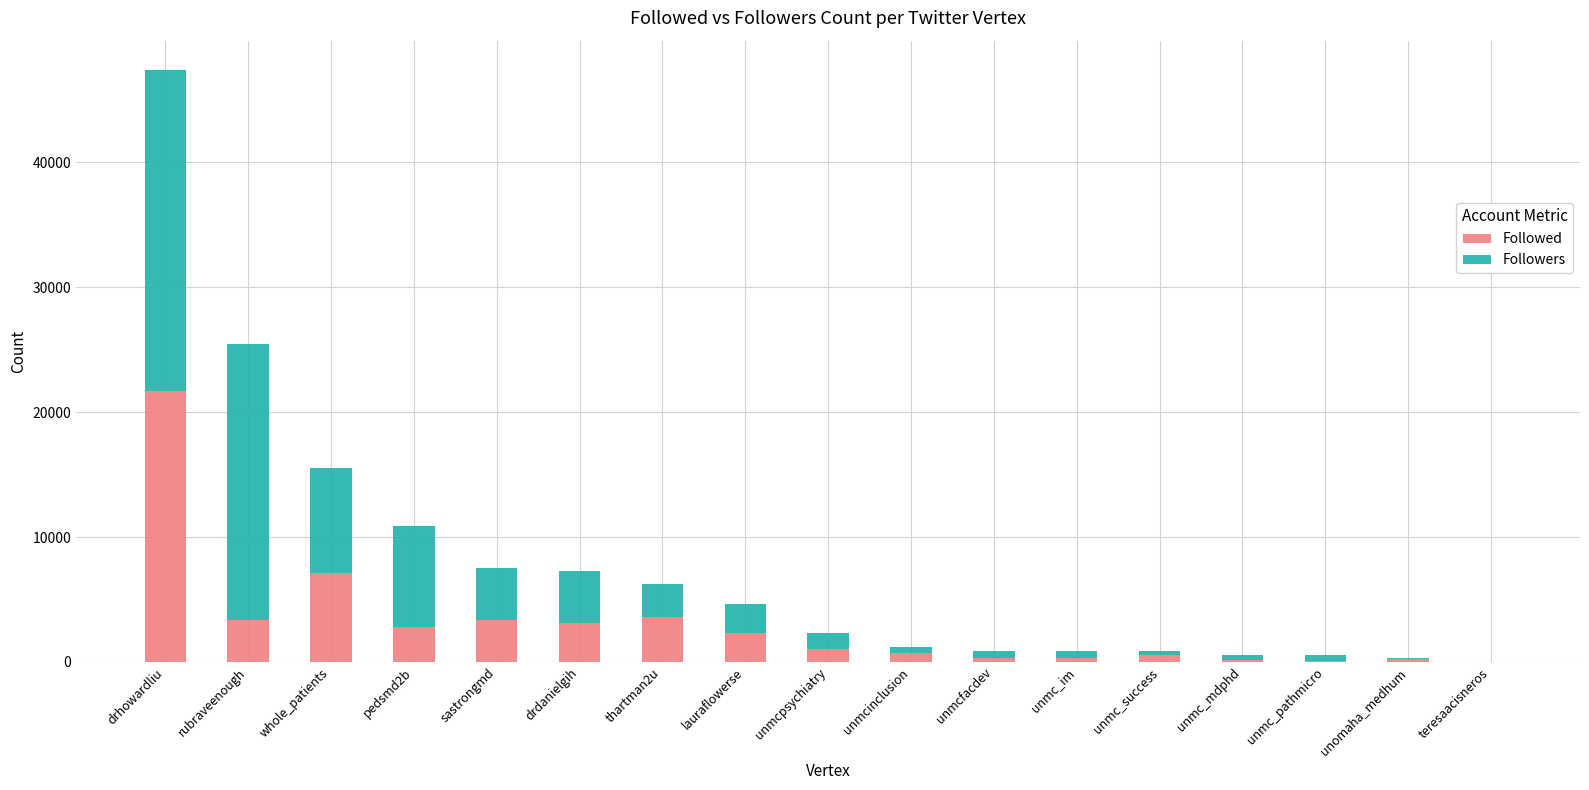

At which label does Followed reach its peak?

drhowardliu